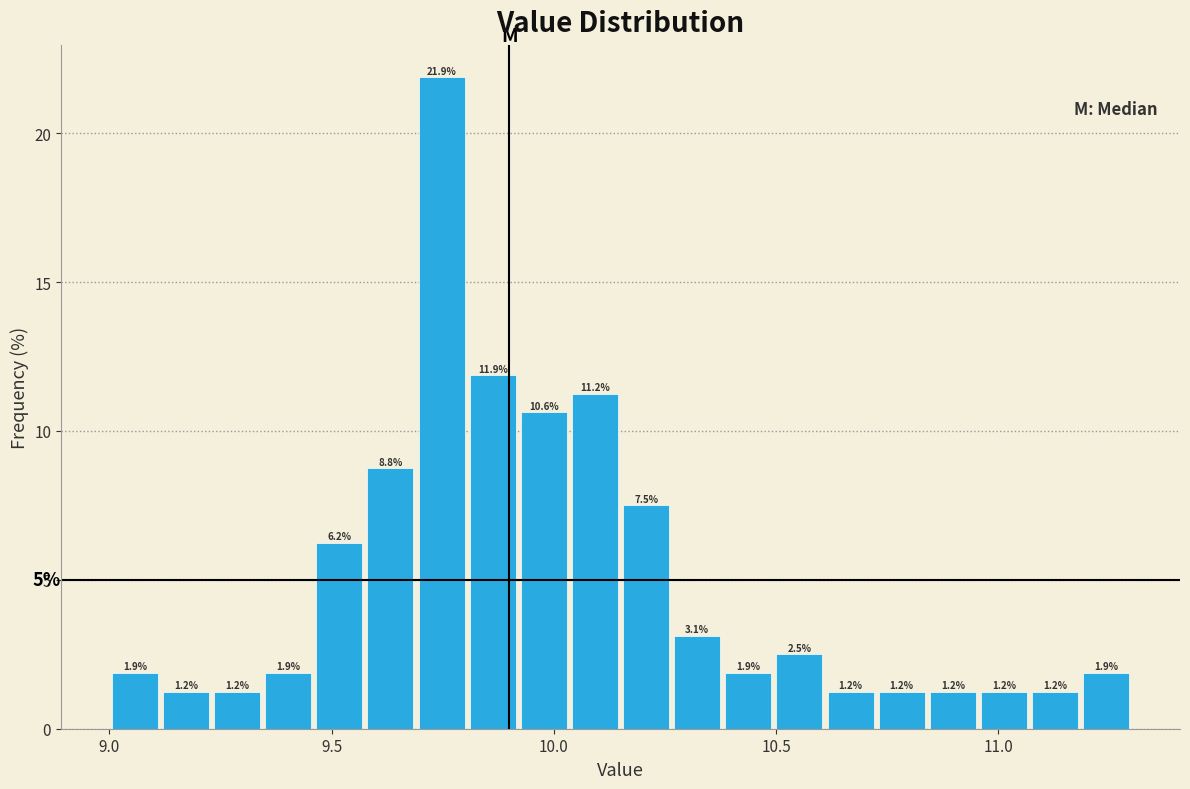

Around what value on the x-axis is the tallest bar? Give the approximate position of its centre, as read against the axis.

9.75